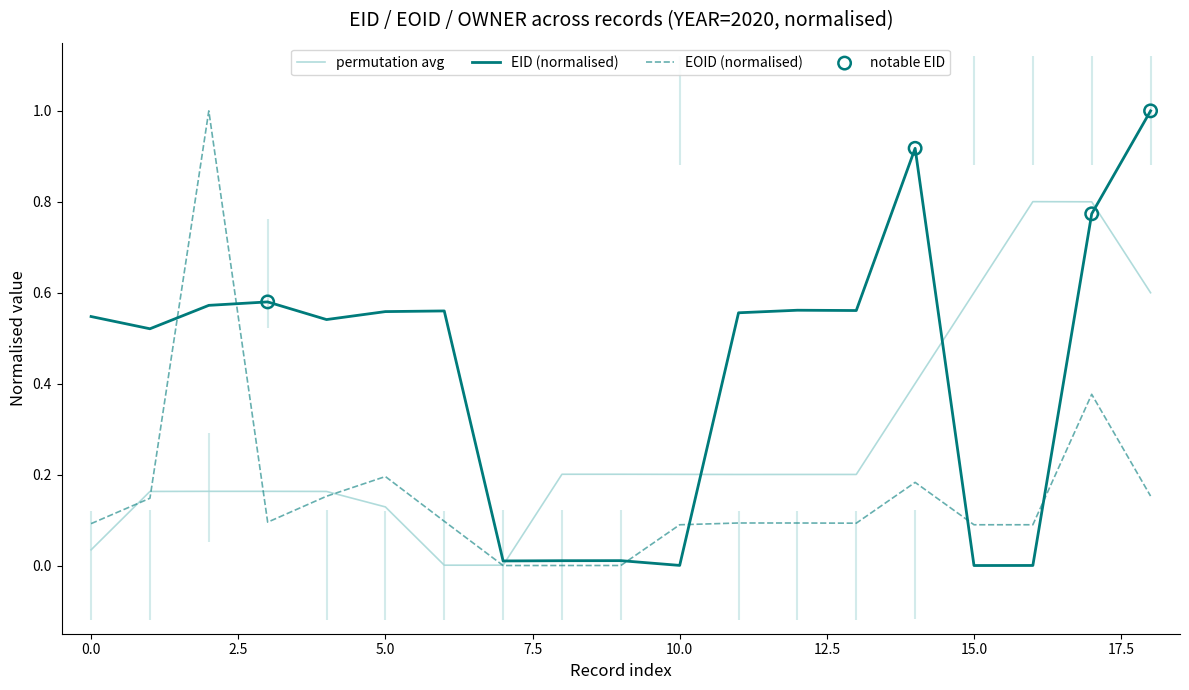

What is the maximum value for EID (normalised)?

1.0